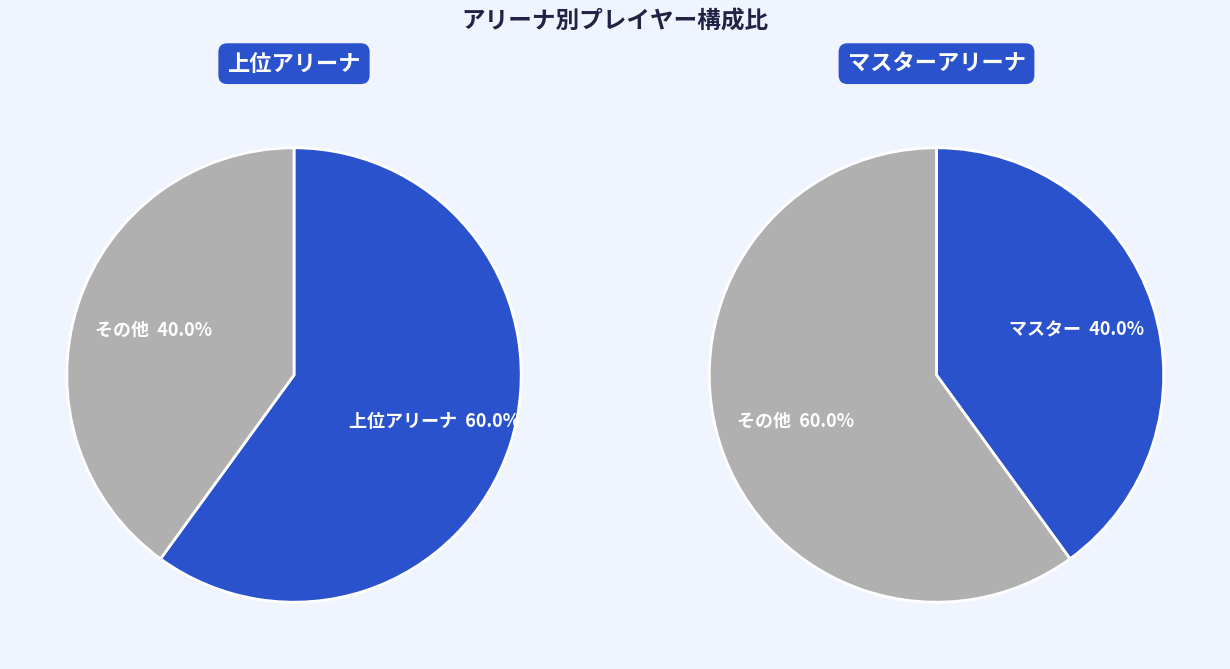

The Challenger I slice represents 28% of the pie. True or false?

False